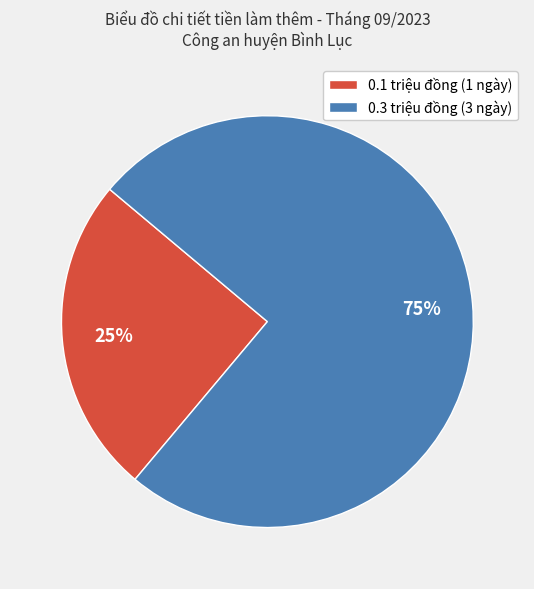

Rank the categories by value from lowest to highest.

0.1 triệu đồng (1 ngày), 0.3 triệu đồng (3 ngày)